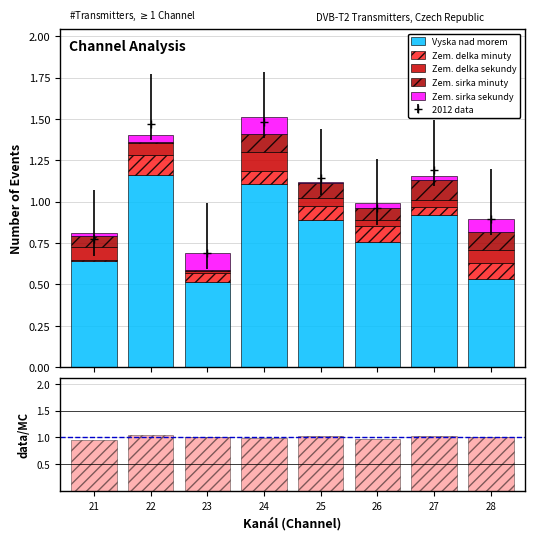

How many bars are there in total?

48